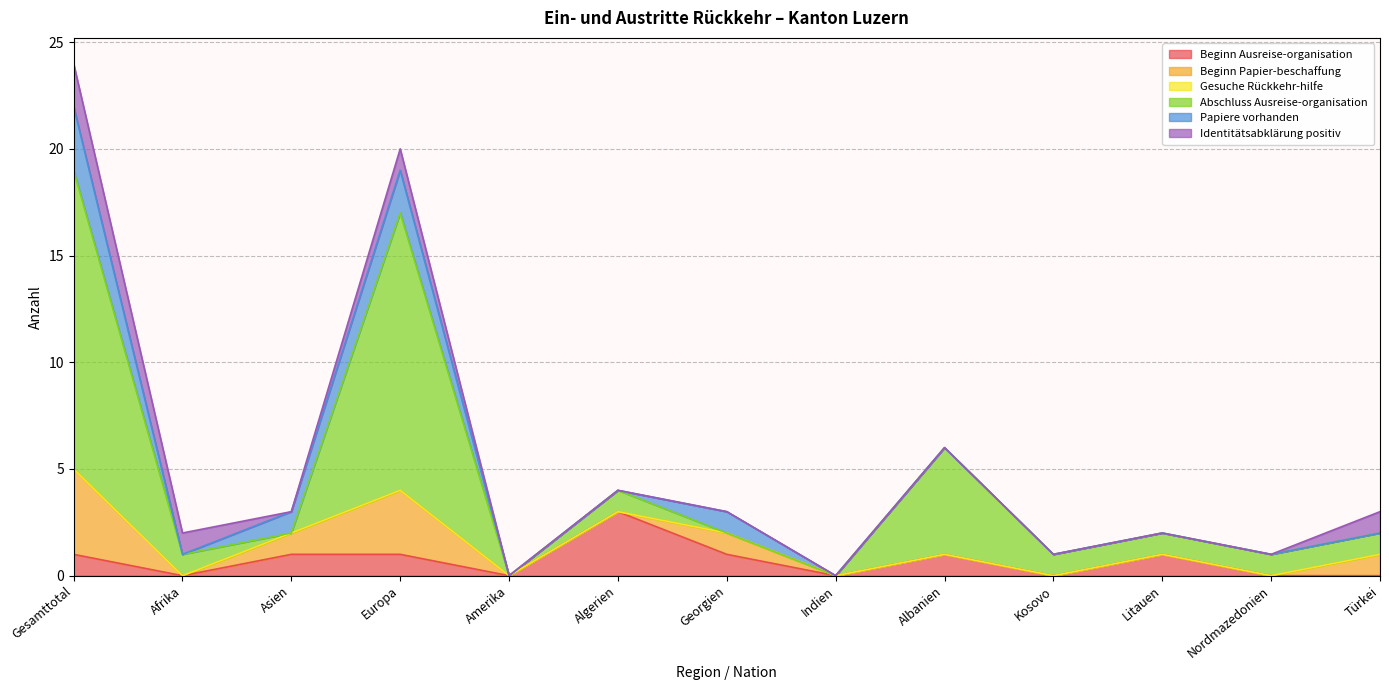

Which has a higher value, Kosovo or Afrika?

Kosovo